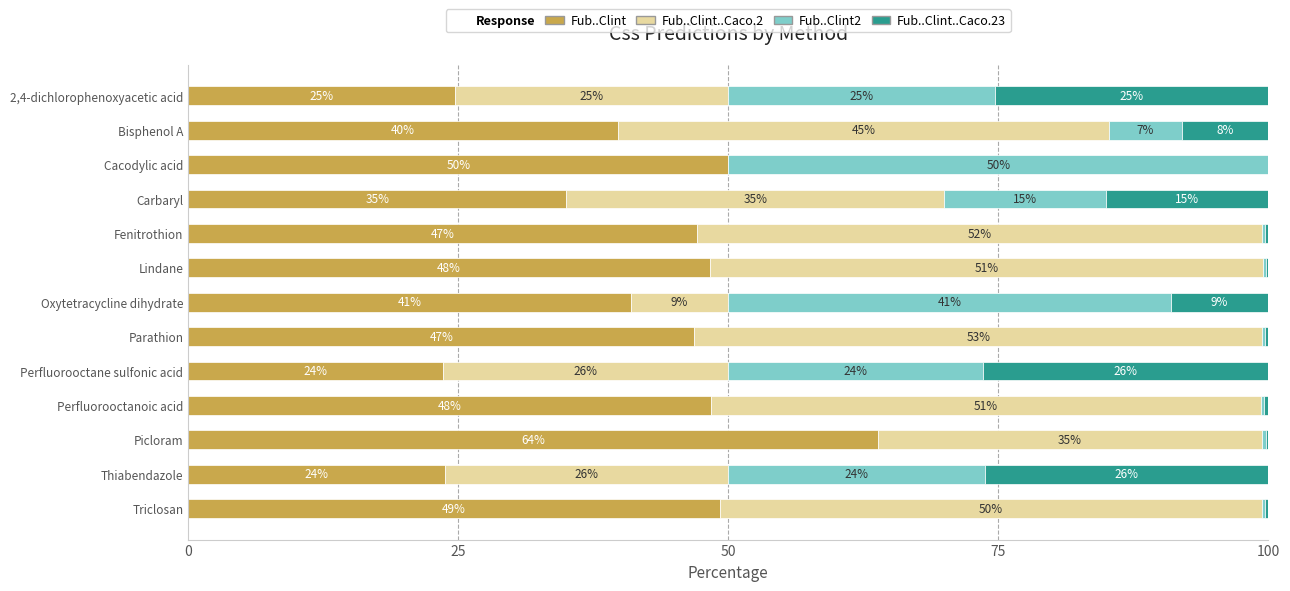

True or false: Fub..Clint has a value of 46.8 at Parathion.

True